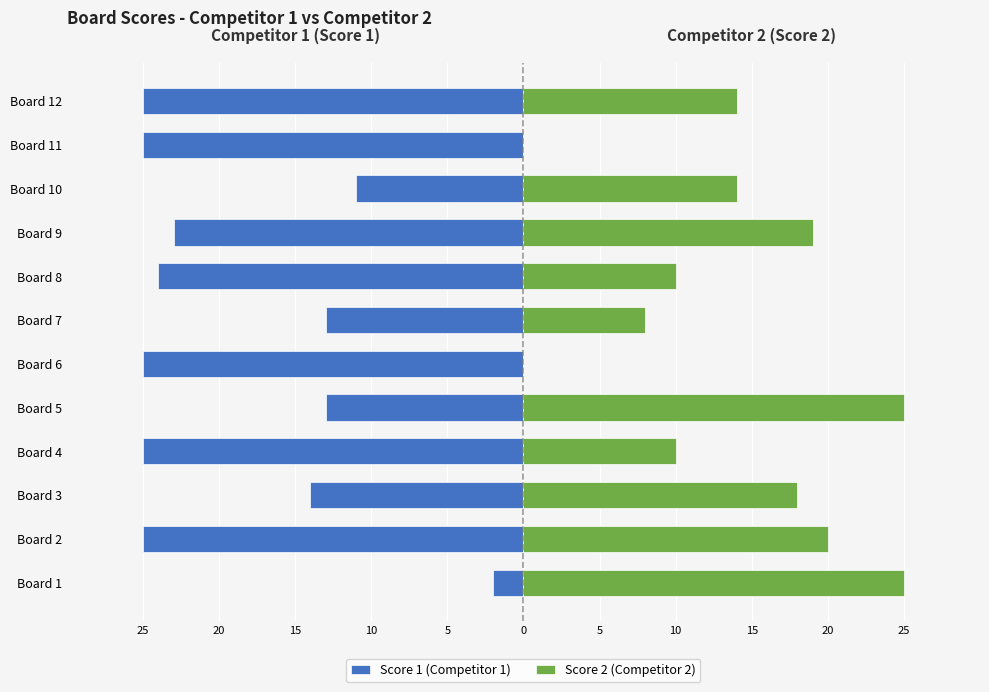

Is it true that Score 1 (Competitor 1) equals -35 at Board 4?

False